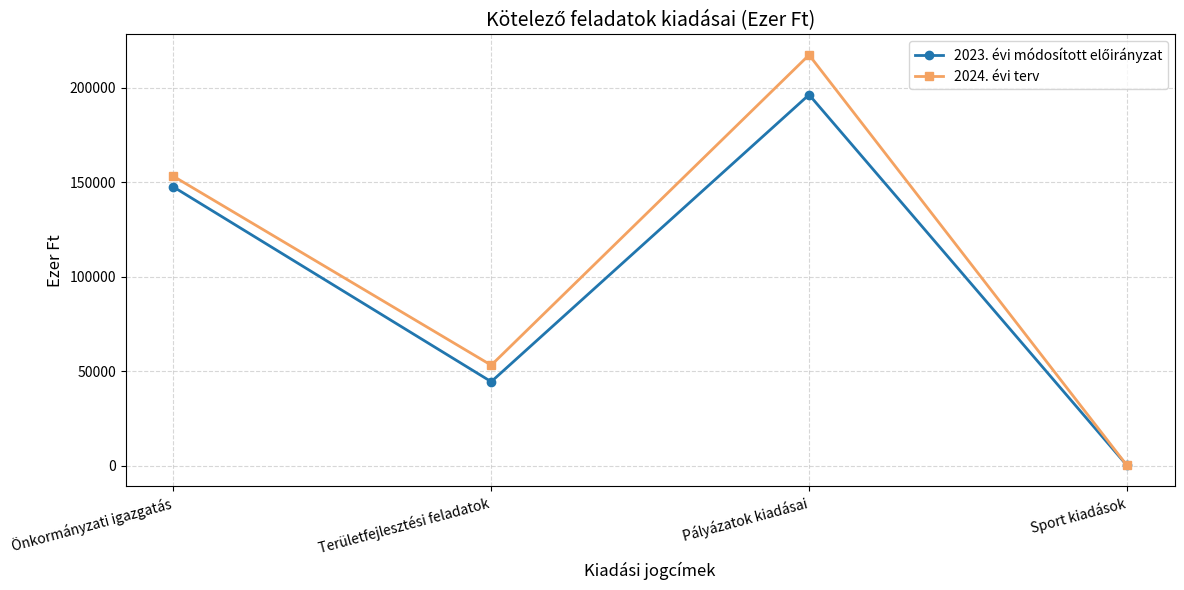

Does the chart have visible grid lines?

Yes